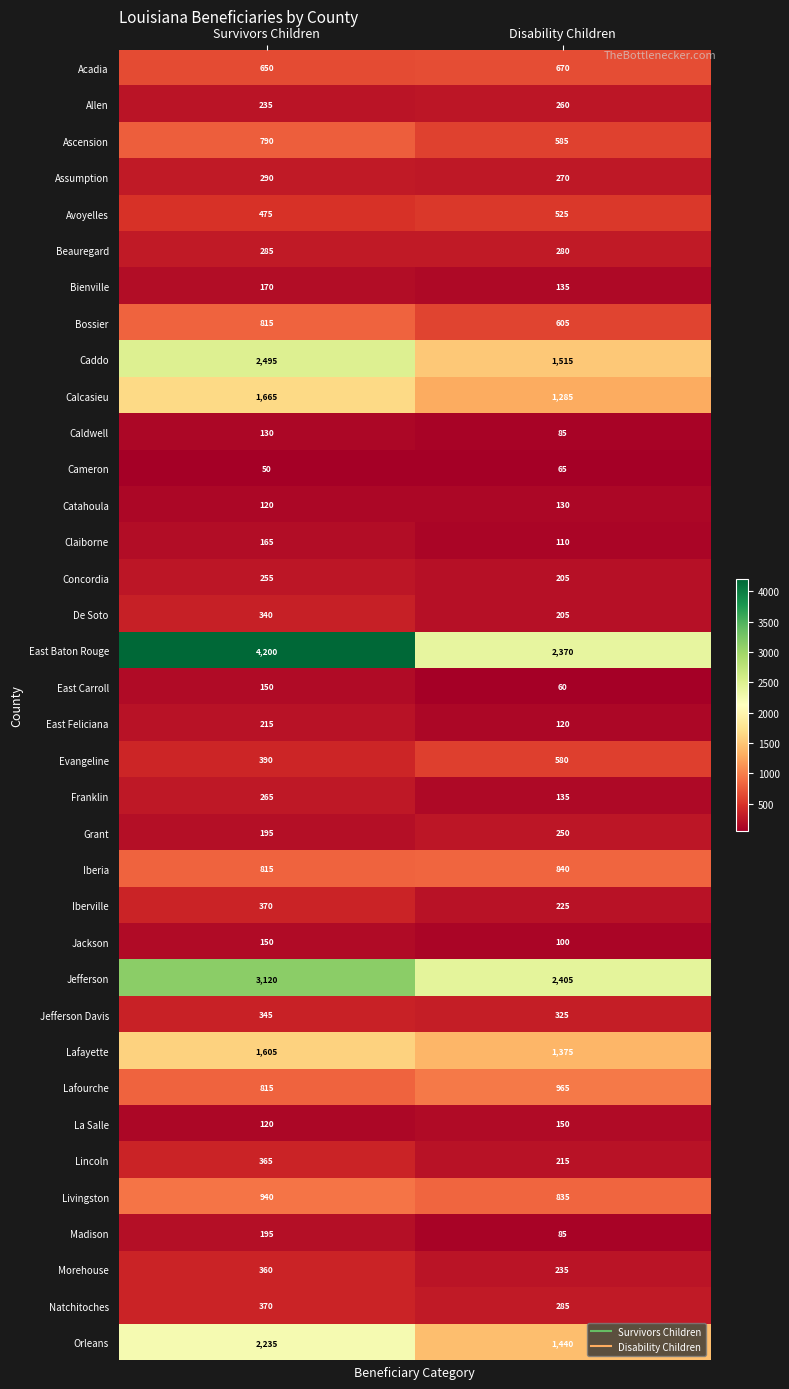

At which label is Jefferson closest to 2762?

Disability Children